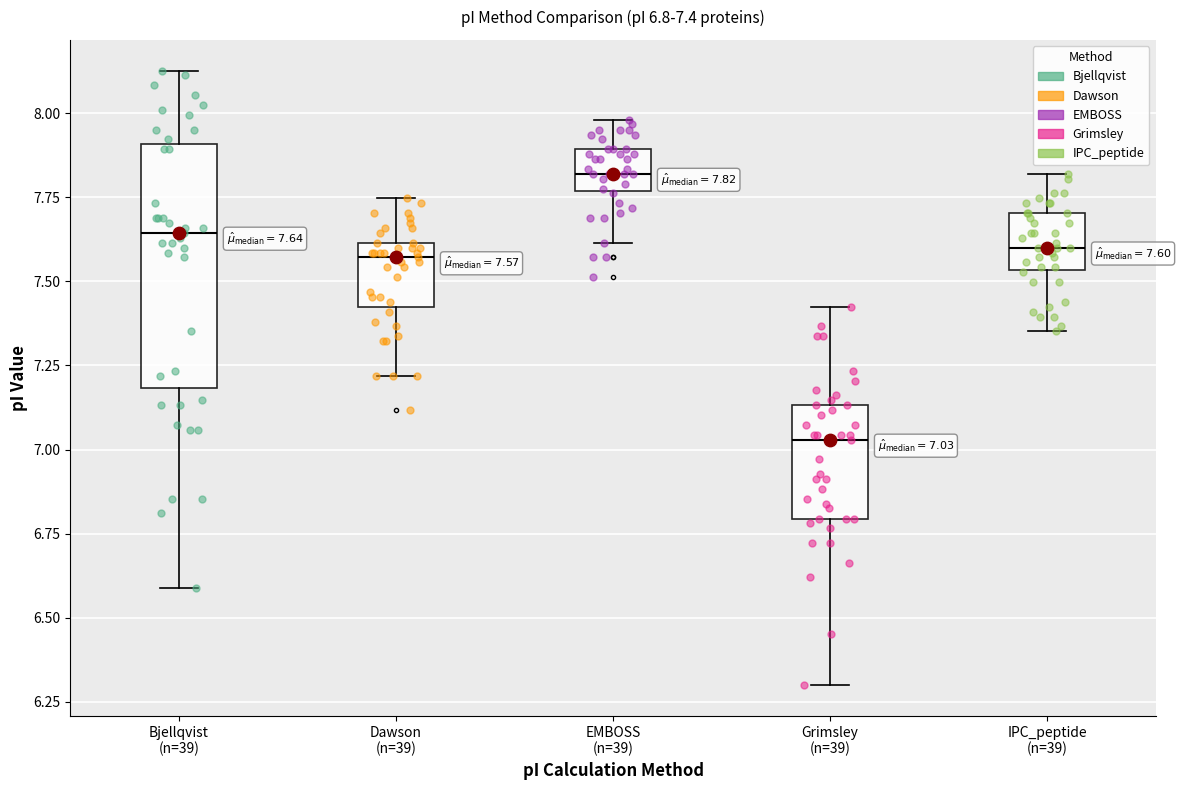

Which box is the tallest, from its lower edge to its upper edge?

Bjellqvist (n=39)